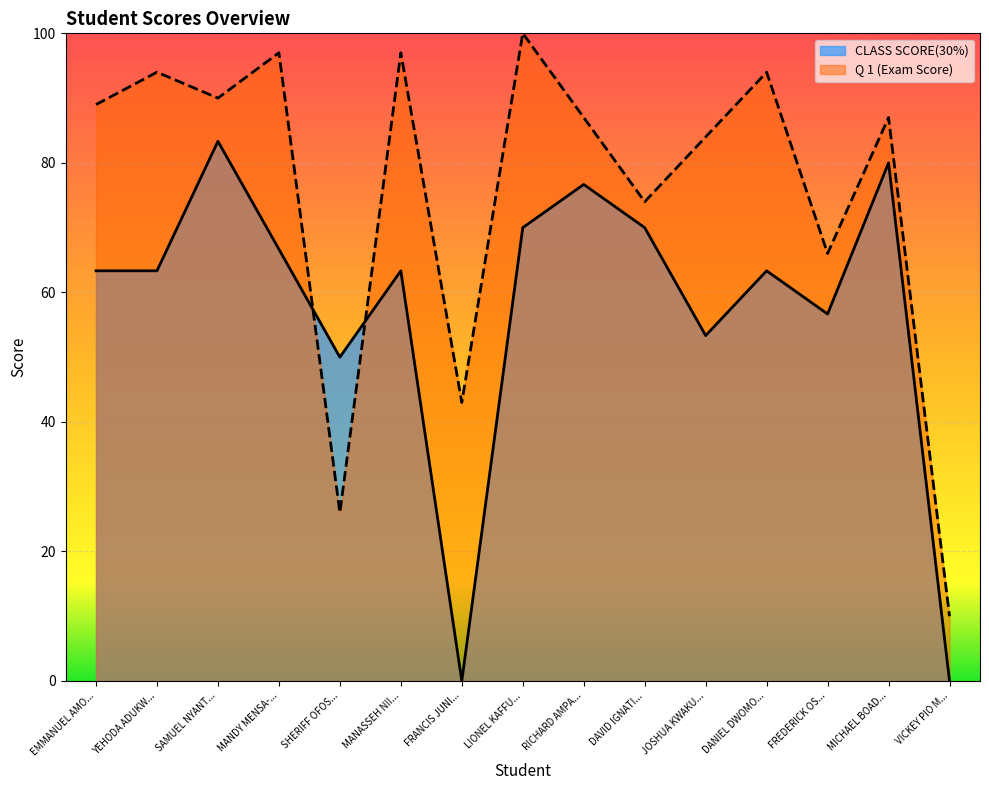

Read the Q 1 (Exam Score) value at MANDY MENSA-....

97.0